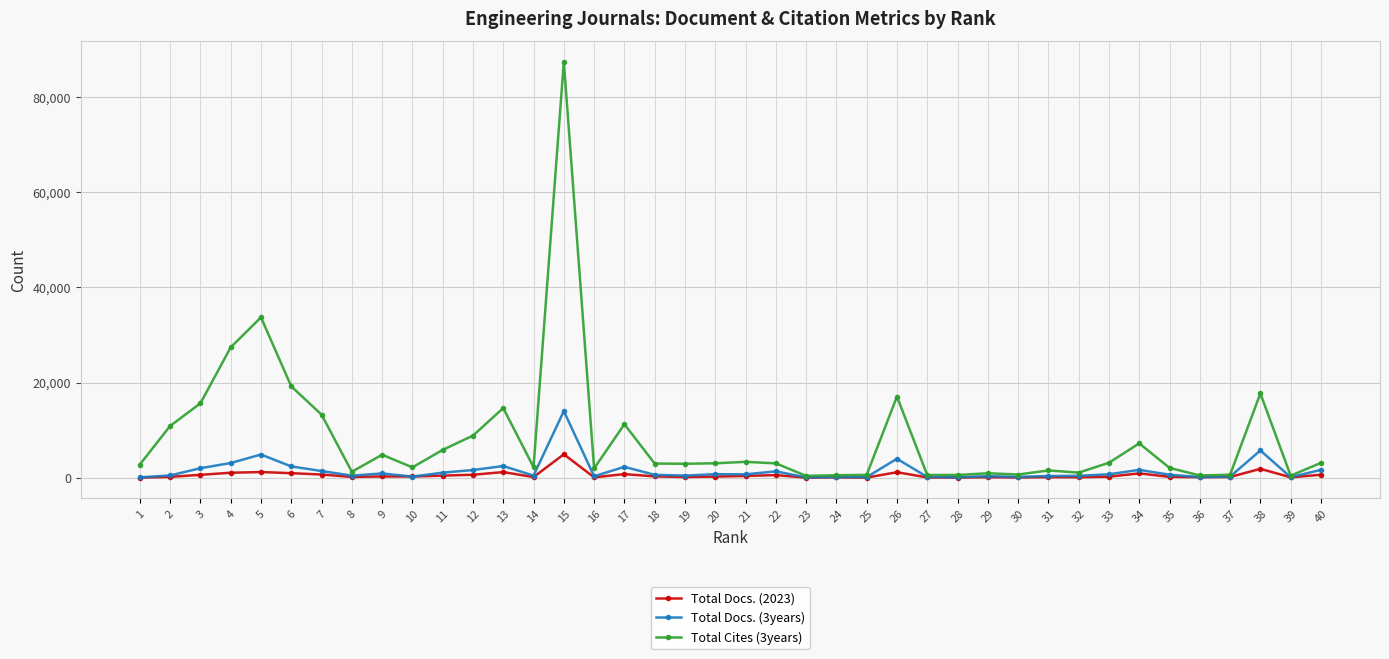

Count the number of data series in this chart.

3